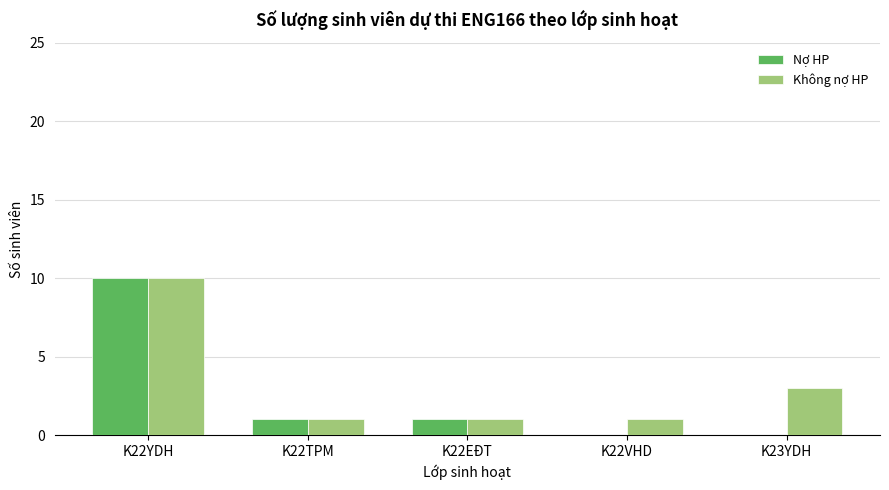

What are all the series names shown in the legend?

Nợ HP, Không nợ HP